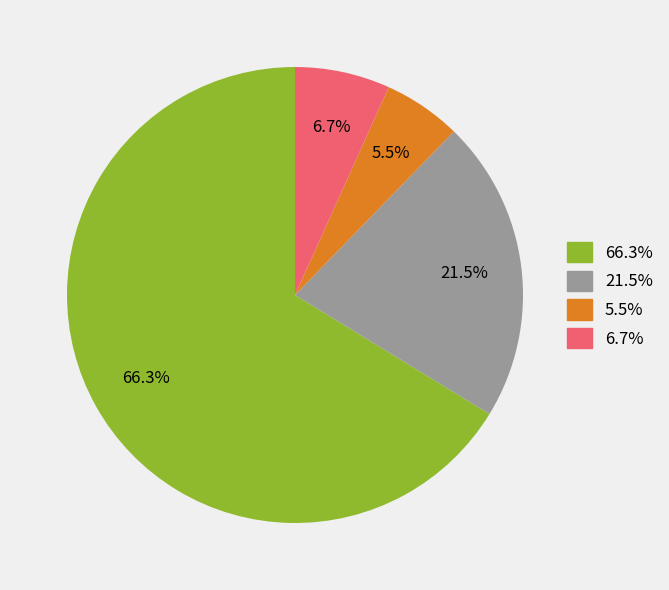

Does any single category account for the majority?

Yes